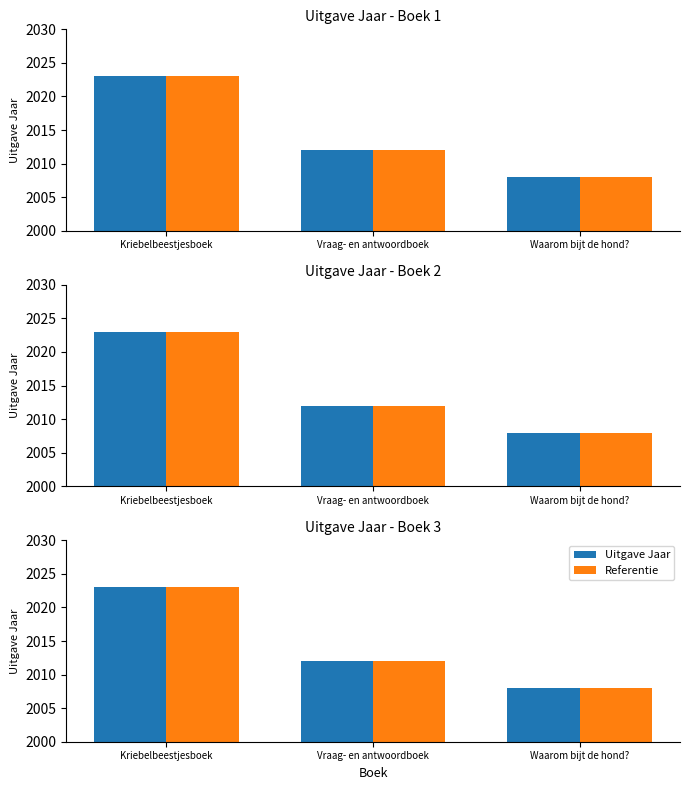

What is the difference between the maximum and second lowest values in the Uitgave Jaar series?

11